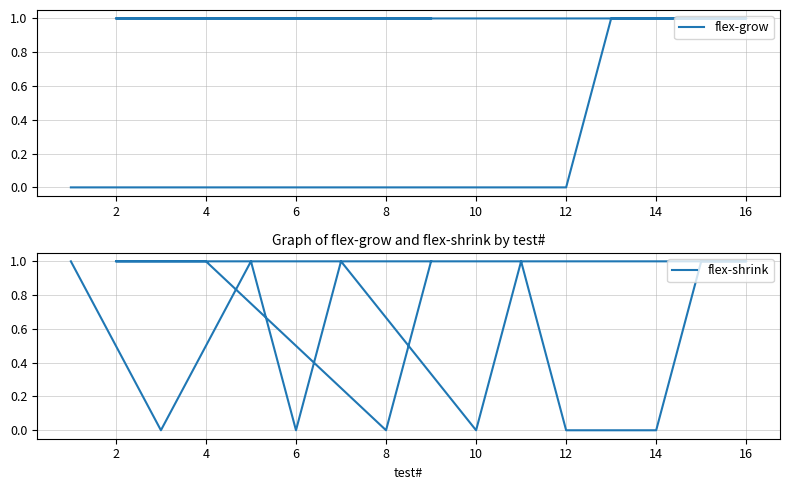

True or false: flex-shrink and flex-grow intersect in this chart.

False